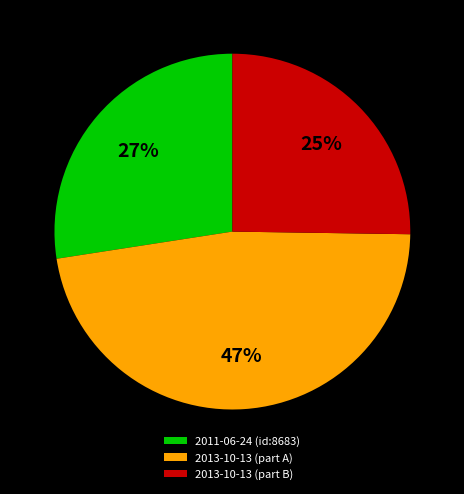

Is the sum of 2011-06-24 (id:8683) and 2013-10-13 (part A) greater than half?

Yes